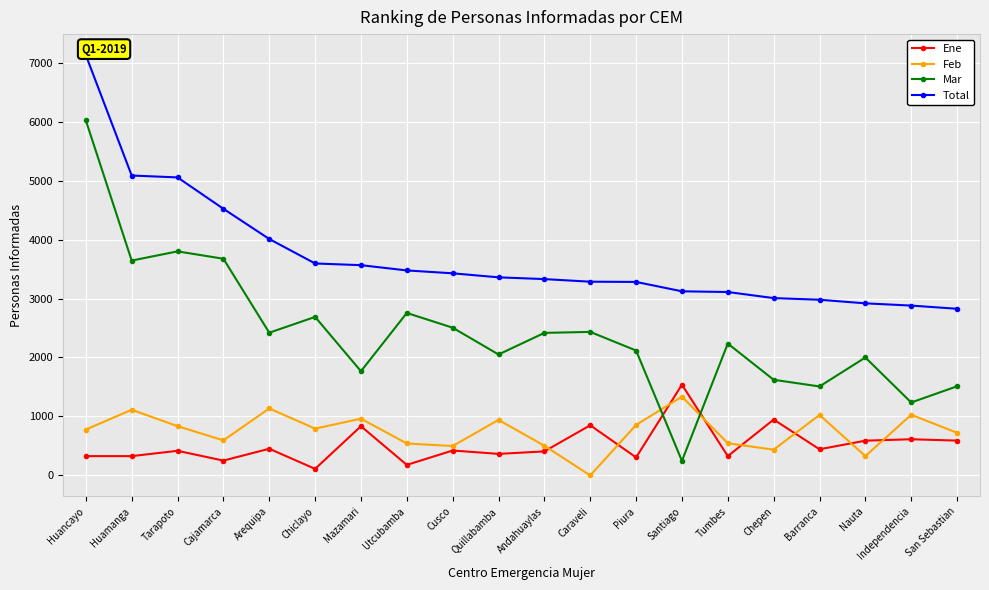

What is the difference between the second highest and second lowest values in the Total series?

2205